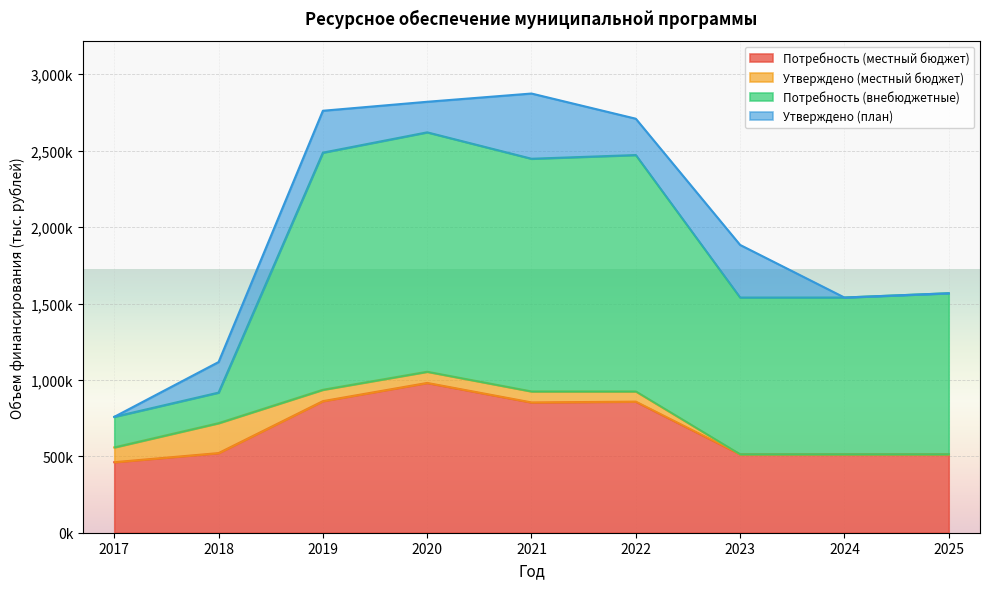

Where is the first local maximum for Утверждено (план)?

2019